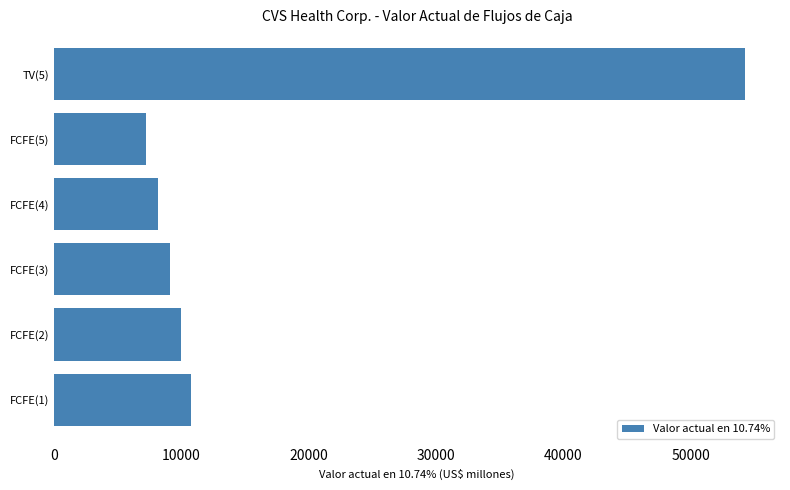

Reading bottom to top, extract all data points from this chart.

10740	9969	9102	8172	7214	54308